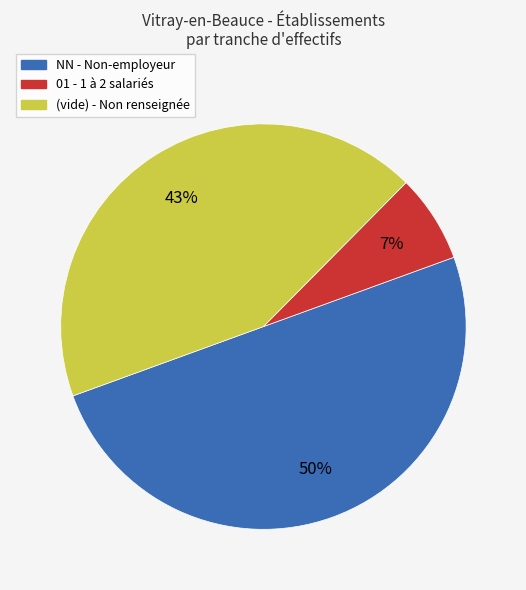

To the nearest percent, what is the average slice percentage?

33%